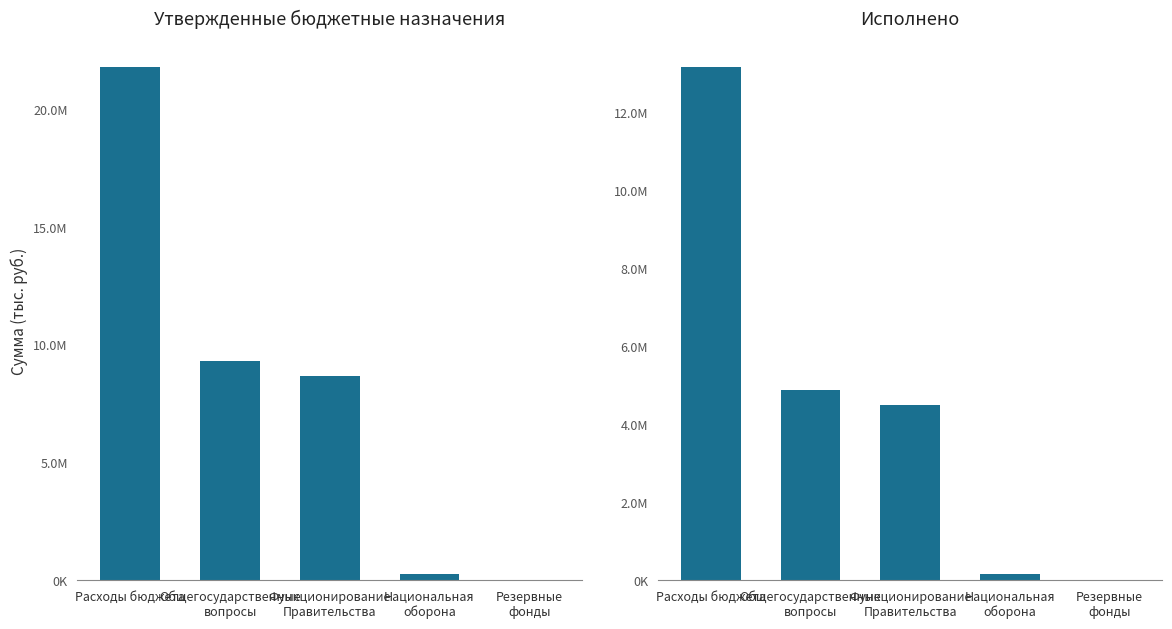

What is the sum of all Исполнено values?

22707791.8